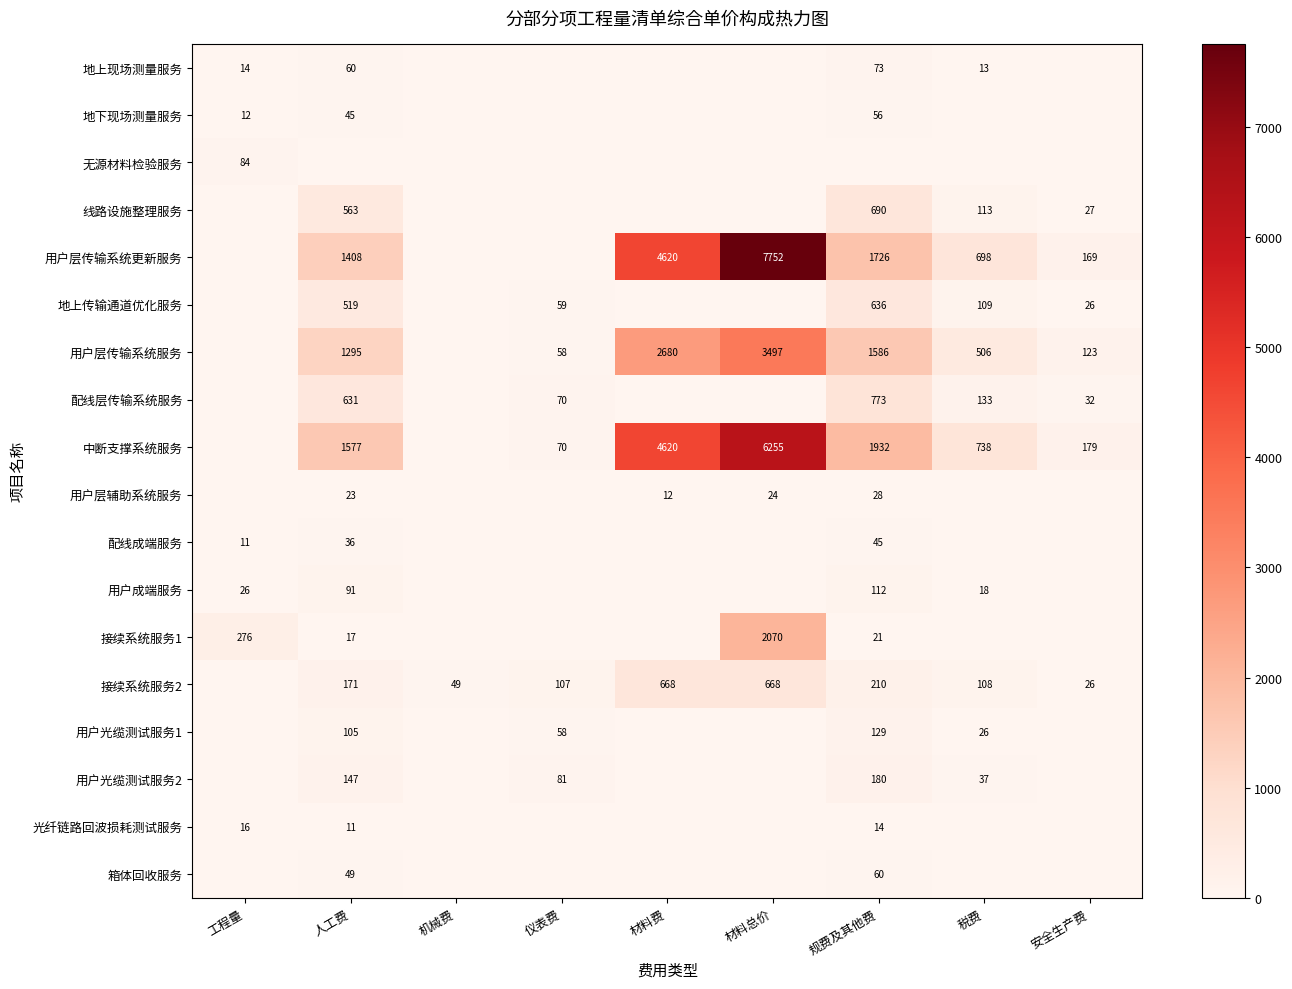

How many distinct data groups are displayed?

18